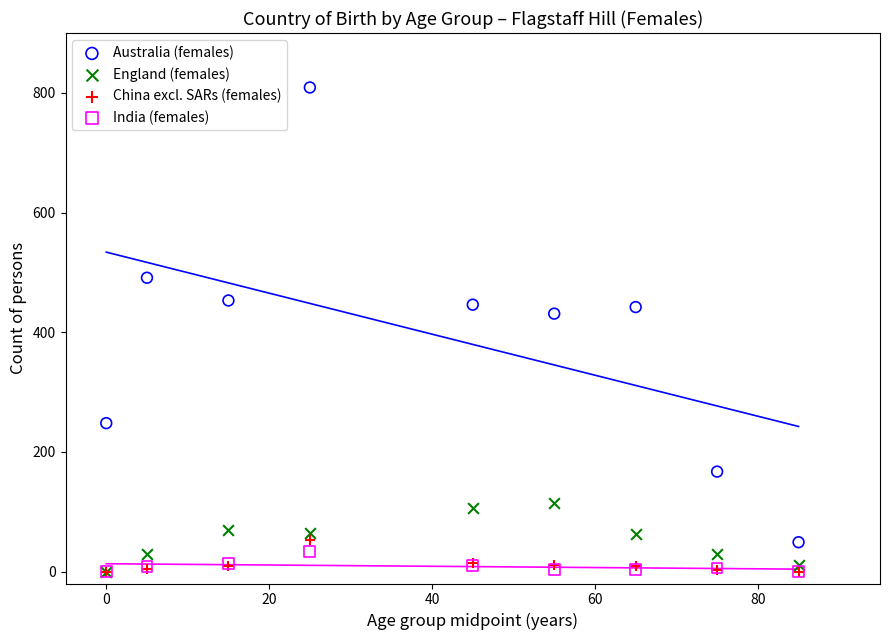

Which series has the largest Y range (max minus min)?

Australia (females)